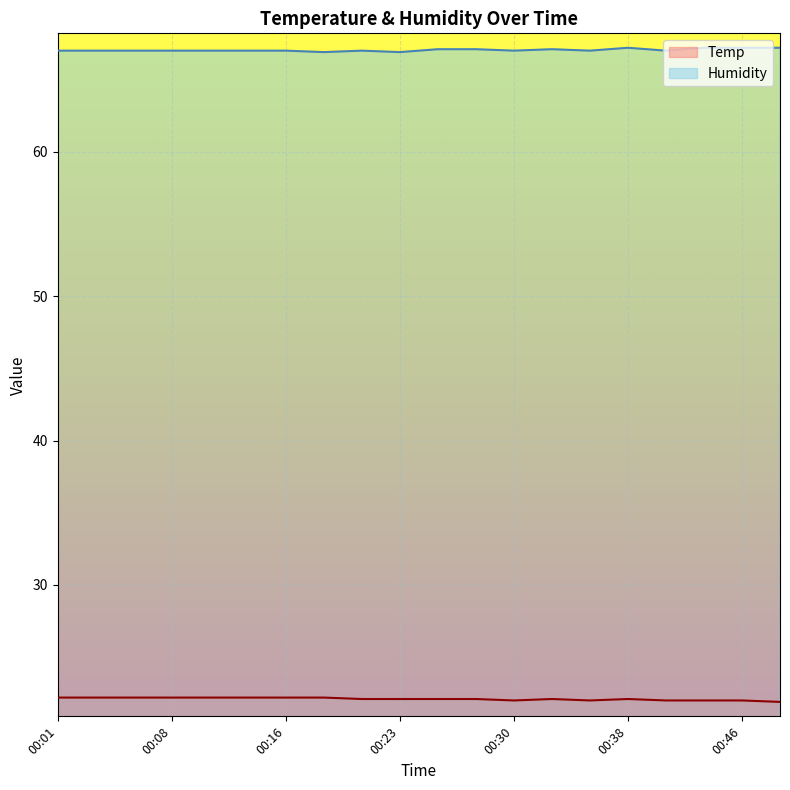

List the series in order of their peak value, lowest first.

Temp, Humidity